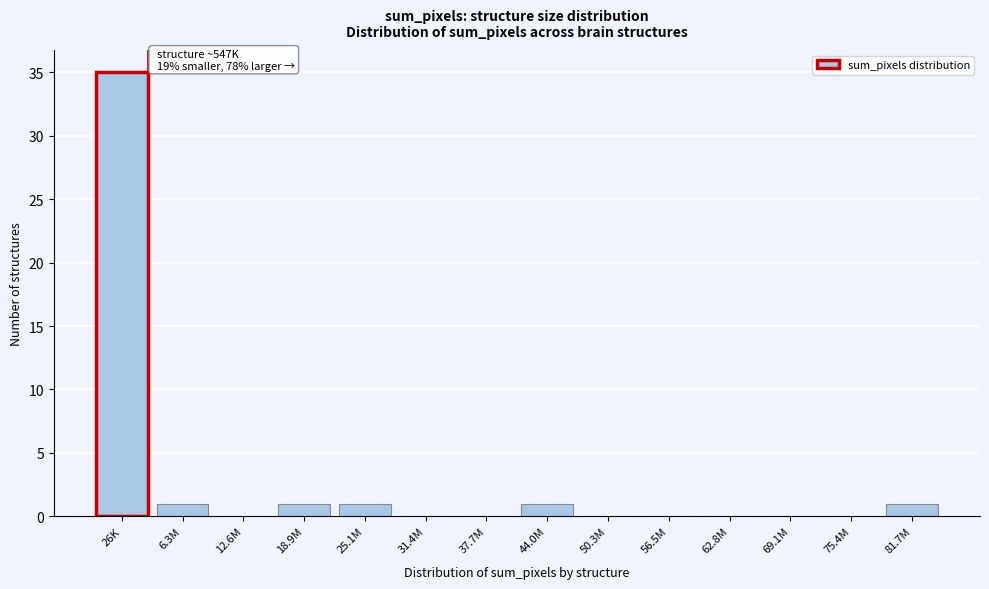

Reading right to left, what are all the values shown in this chart?

81.7M=1	75.4M=0	69.1M=0	62.8M=0	56.5M=0	50.3M=0	44.0M=1	37.7M=0	31.4M=0	25.1M=1	18.9M=1	12.6M=0	6.3M=1	26K=35